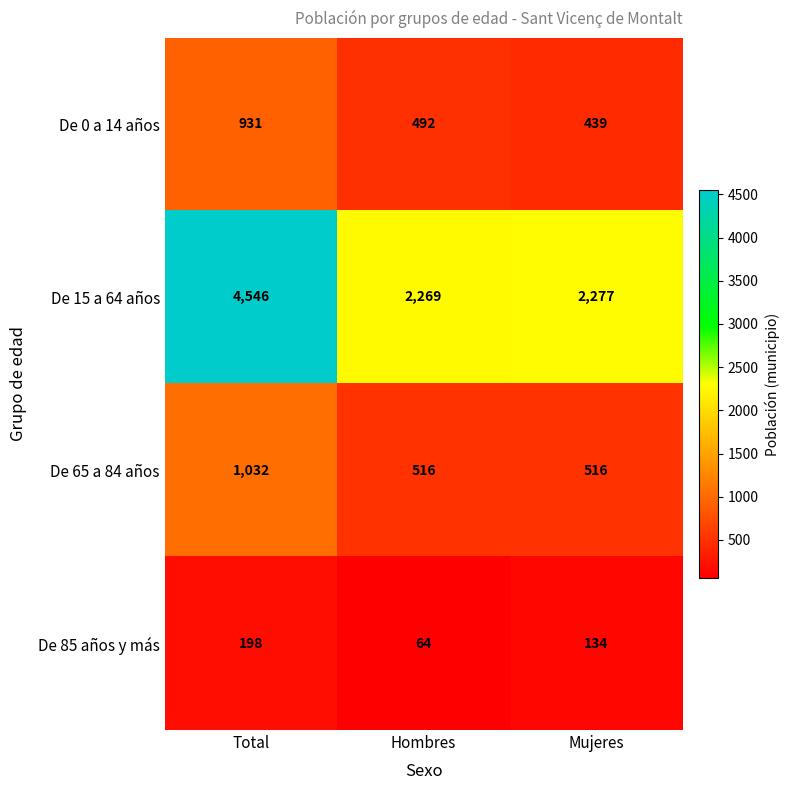

What is the greatest value displayed?

4546